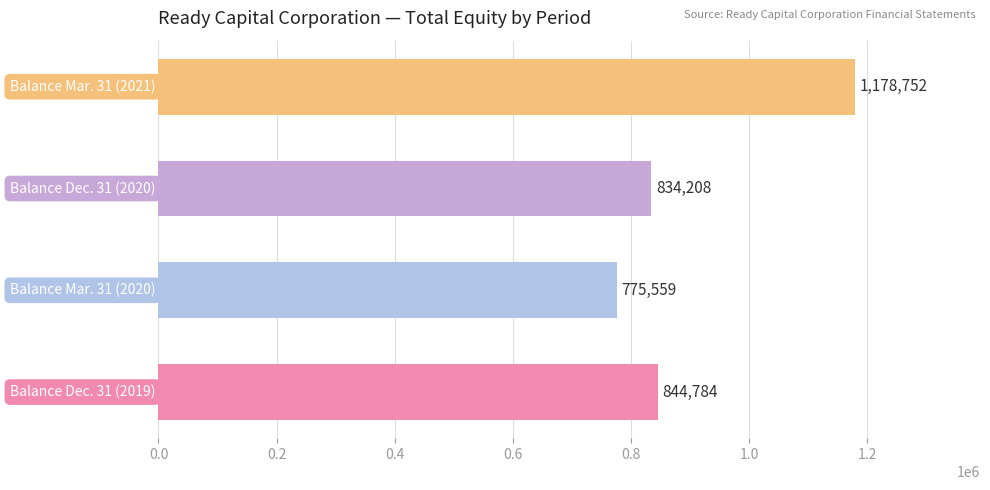

What is the smallest value displayed?

775559